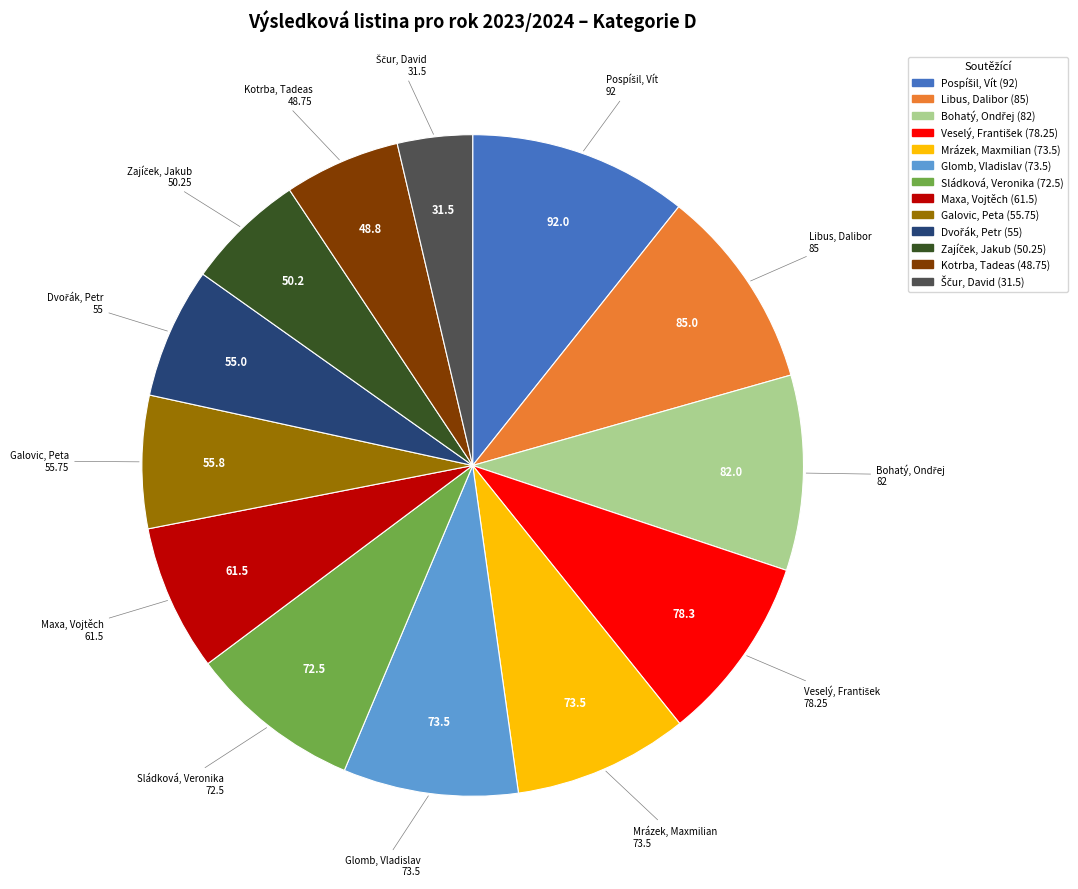

Does Sládková, Veronika represent more than half of the total?

No